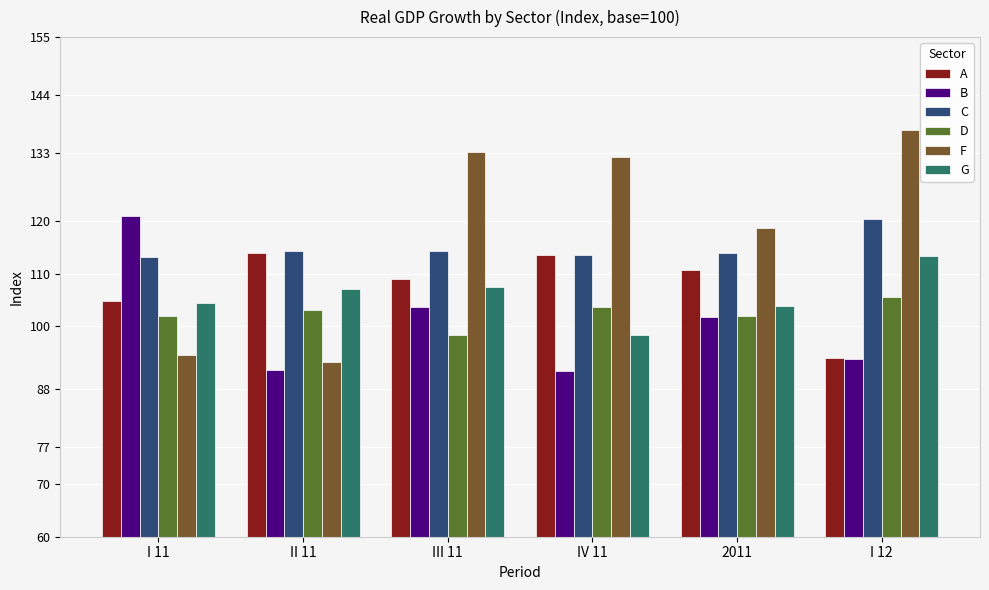

What is the total value across all series at II 11?

623.4